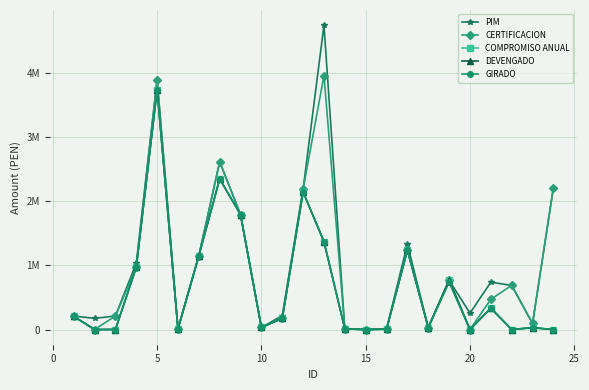

What are all the series names shown in the legend?

PIM, CERTIFICACION, COMPROMISO ANUAL, DEVENGADO, GIRADO